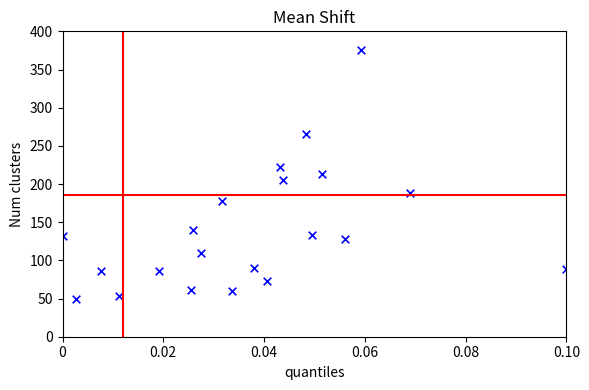

What is the range of Y values (max minus min)?

325.0